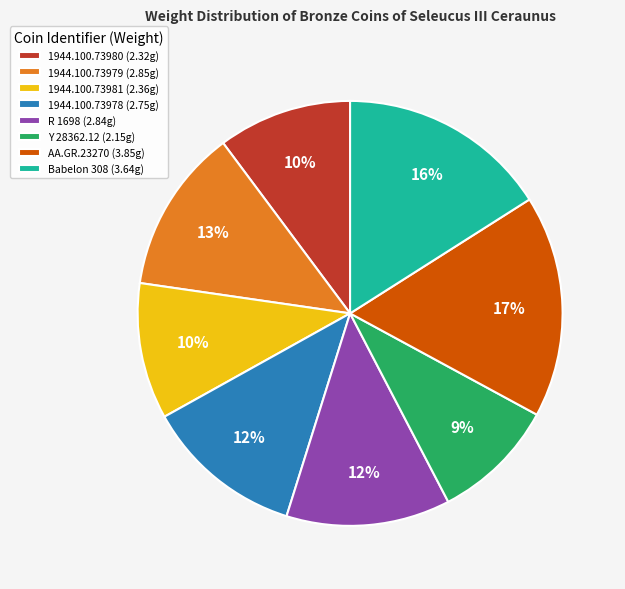

Do 1944.100.73979 (2.85g) and AA.GR.23270 (3.85g) together represent more than half of the pie?

No